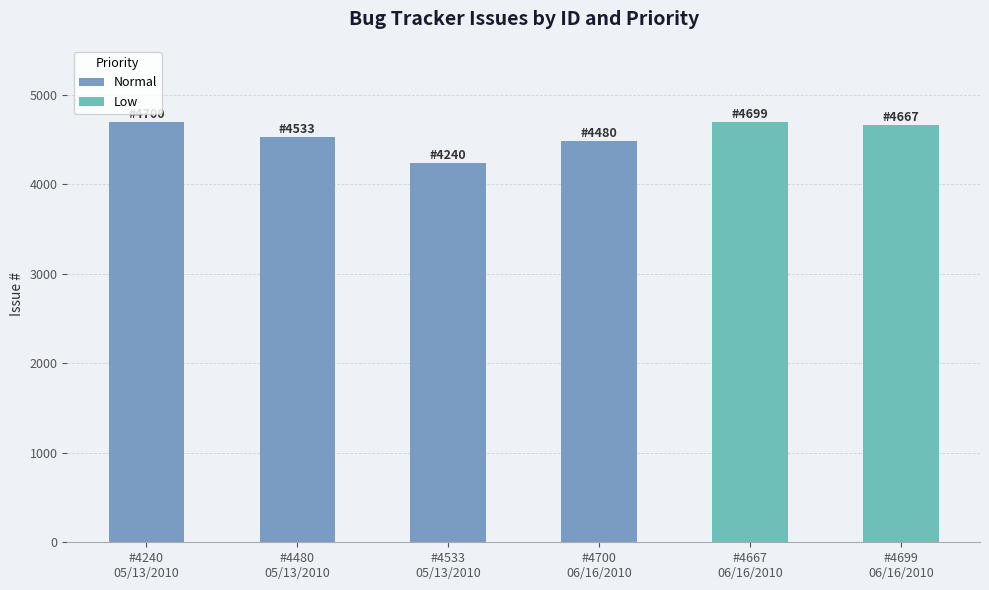

What is the label of the 4th bar from the right?

#4240
05/13/2010